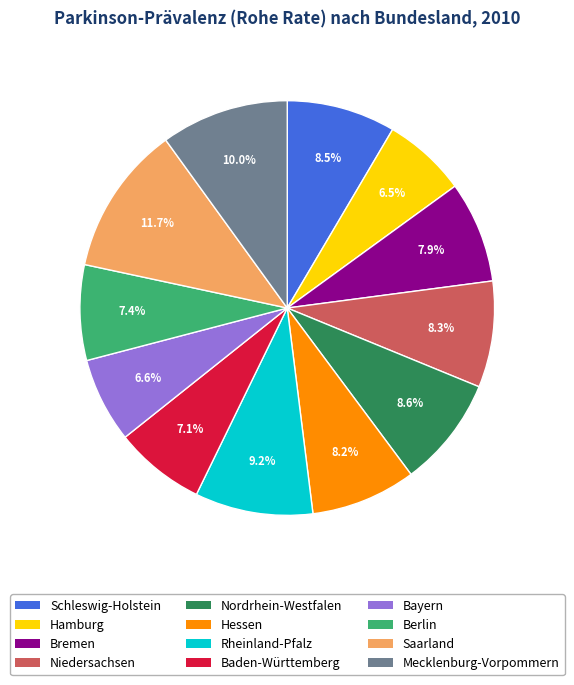

Which slice is the largest?

Saarland